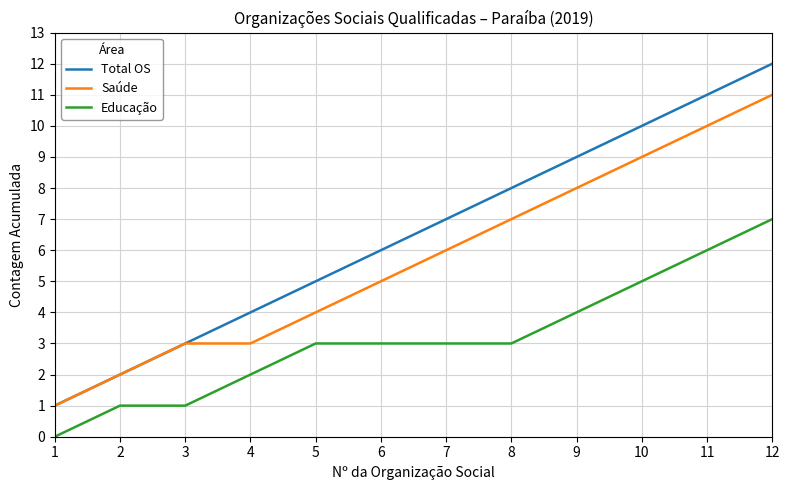

Does the chart display data point markers on the line(s)?

No